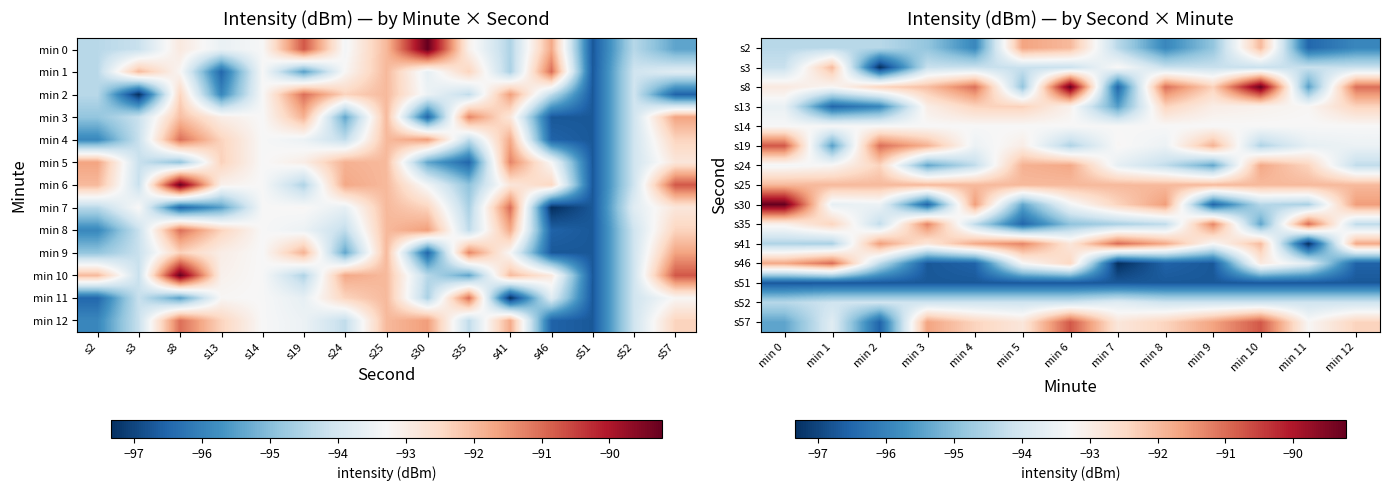

Read the s51 value at min 11.

-96.7